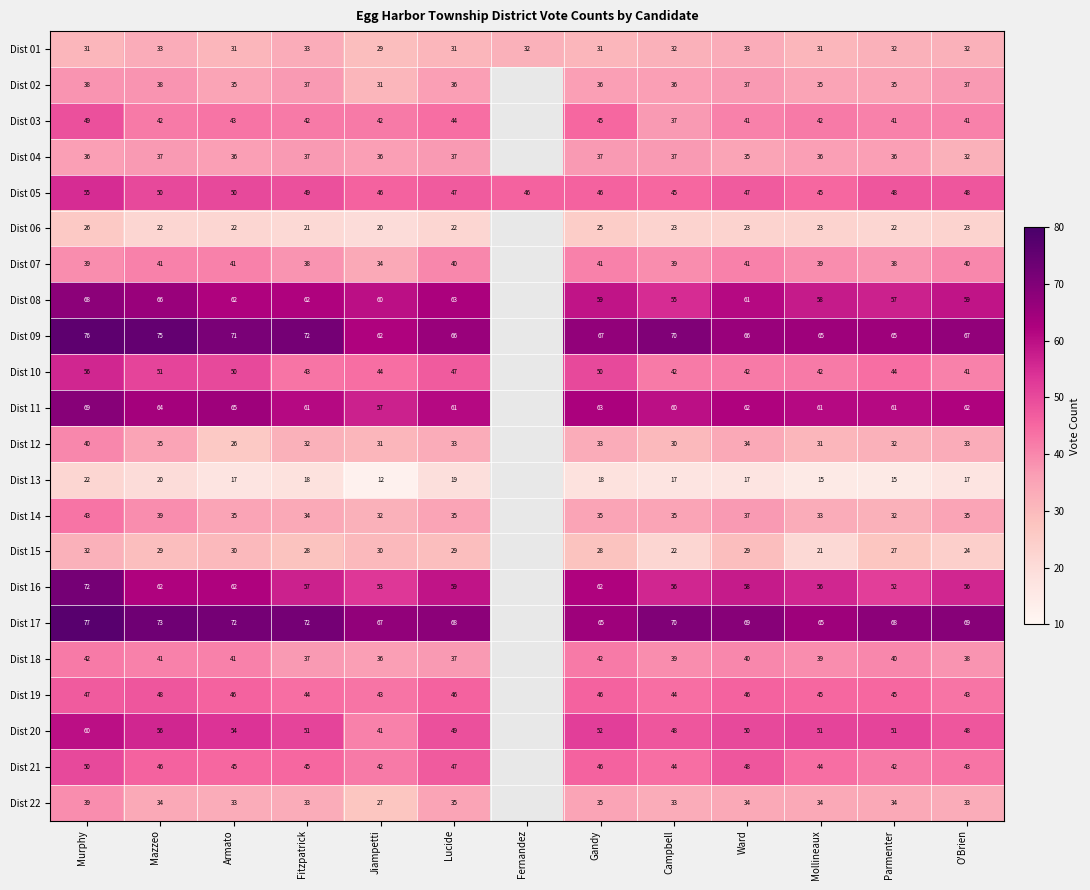

True or false: Dist 06 has a value of 14 at Armato.

False